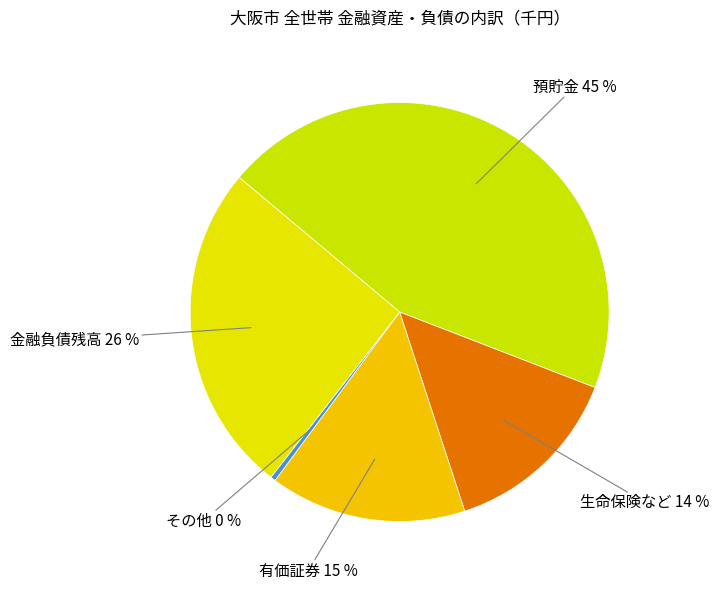

Is it true that 生命保険など is 14% of the pie?

True